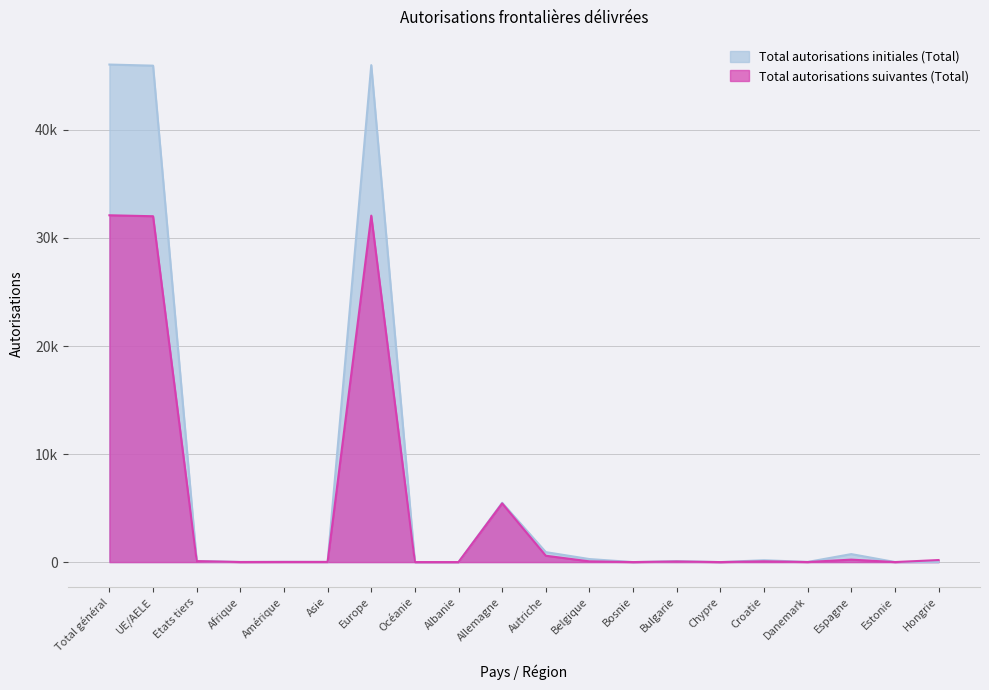

What is the value of the Total autorisations initiales (Total) point at the 20th from the left?

15